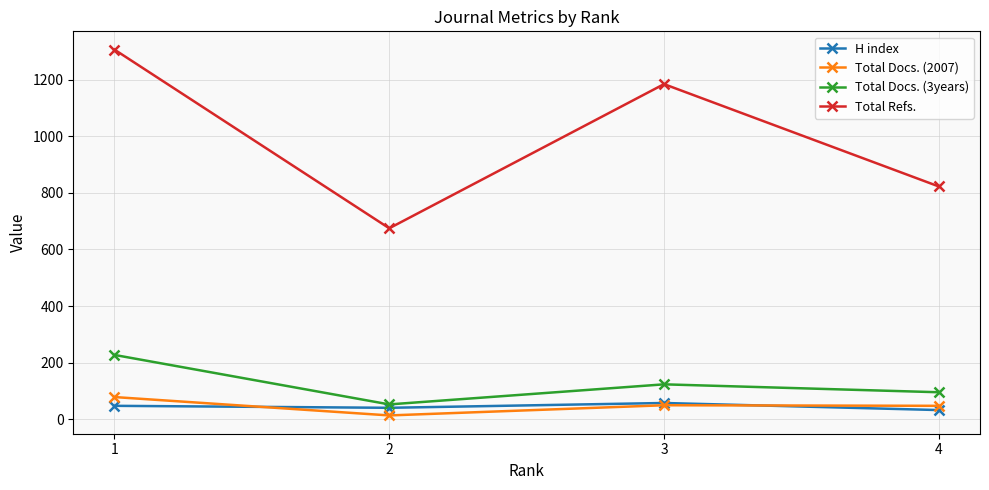

At which category is the sum across all series the highest?

1